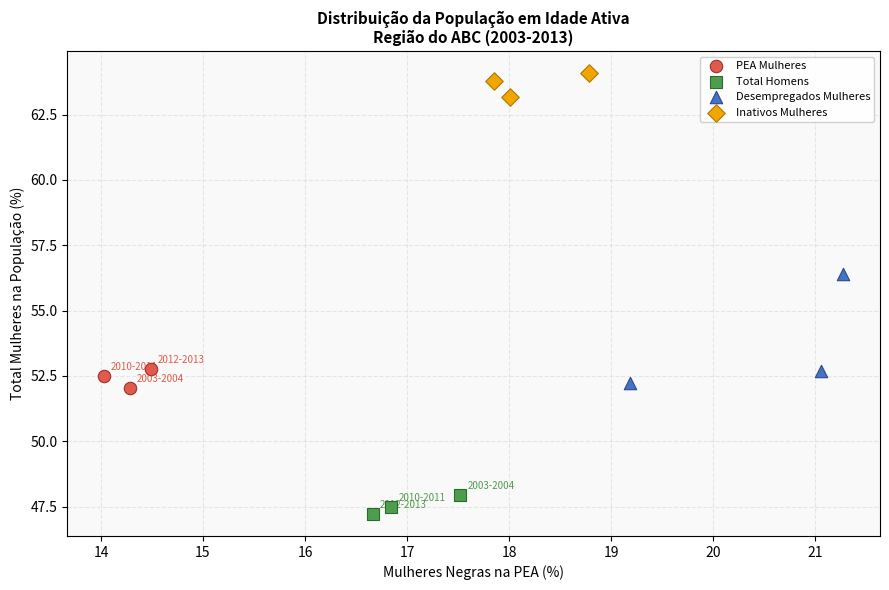

Which series contains the highest Y value?

Inativos Mulheres